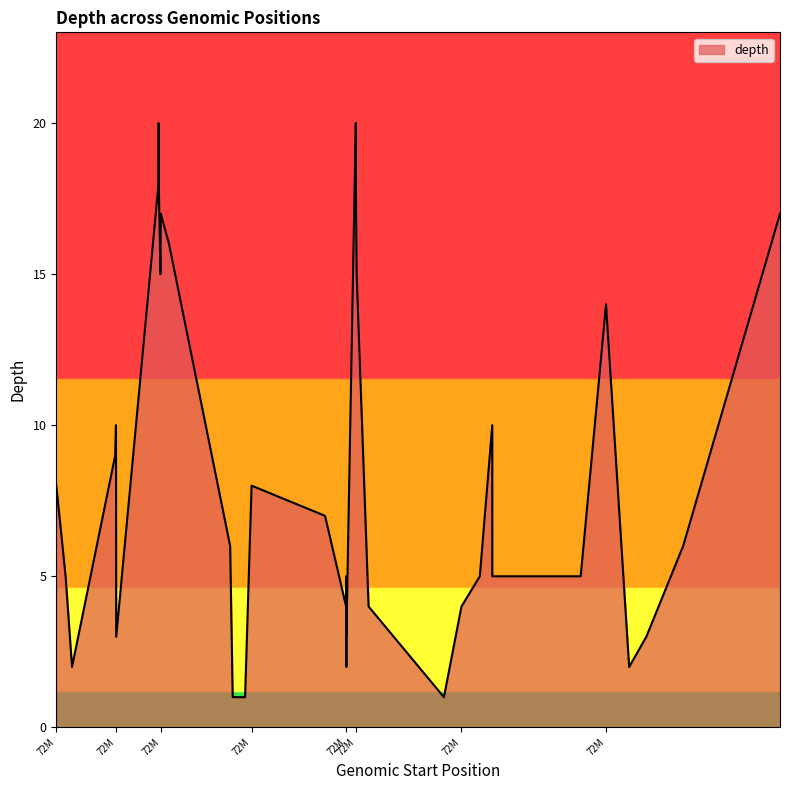

What is the greatest value displayed?

20